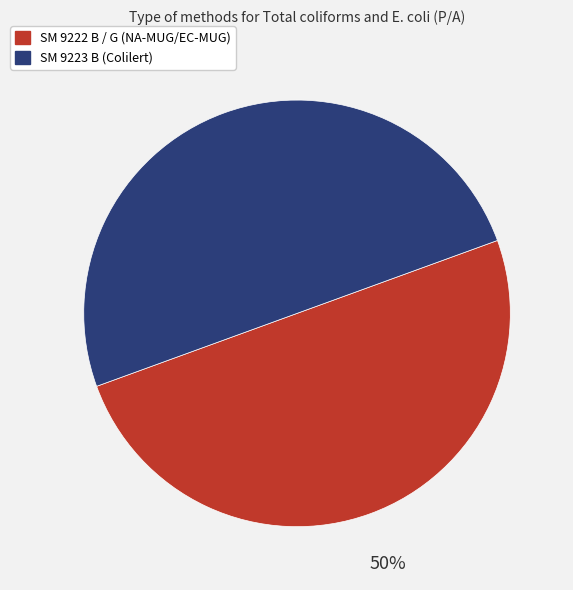

Is the sum of SM 9223 B (Colilert) and SM 9222 B / G (NA-MUG/EC-MUG) greater than half?

Yes